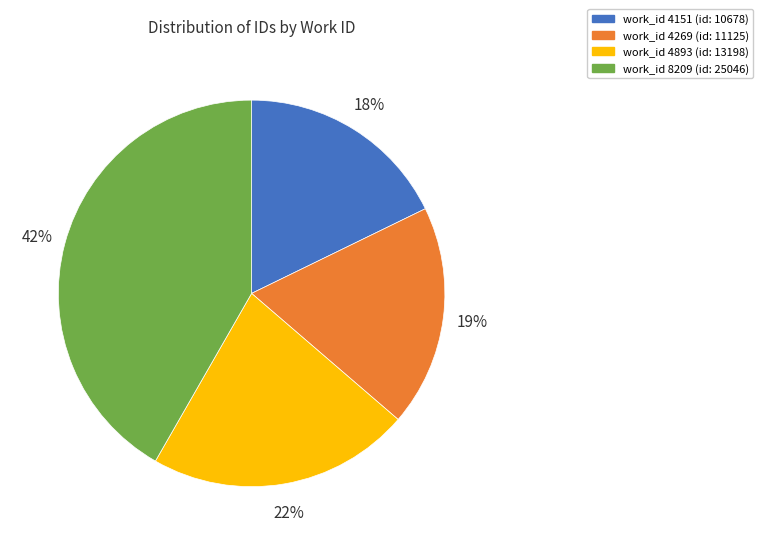

Is there a majority slice in this chart?

No